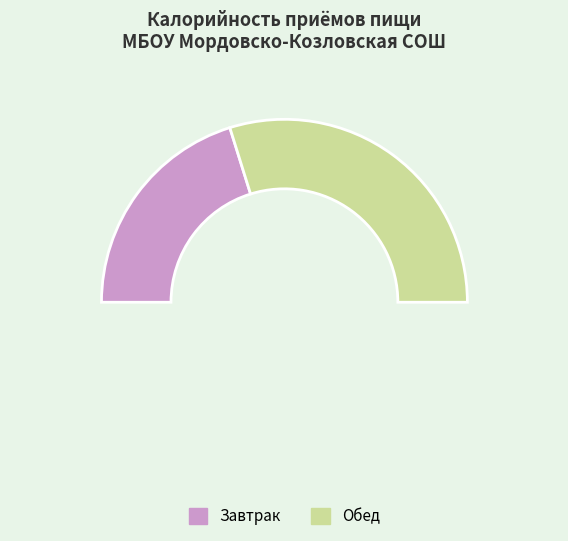

Does Завтрак represent more than half of the total?

No